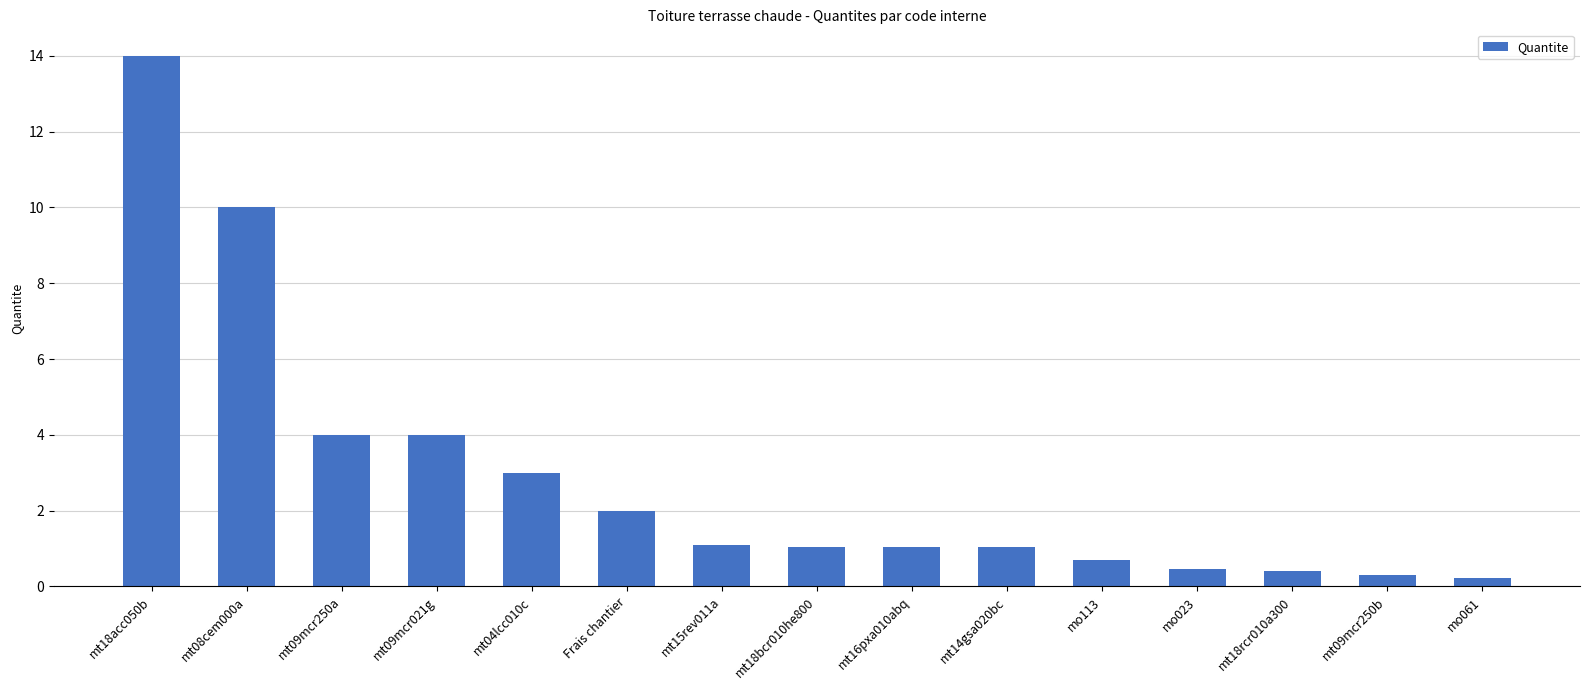

What position from the right is mt15rev011a?

9